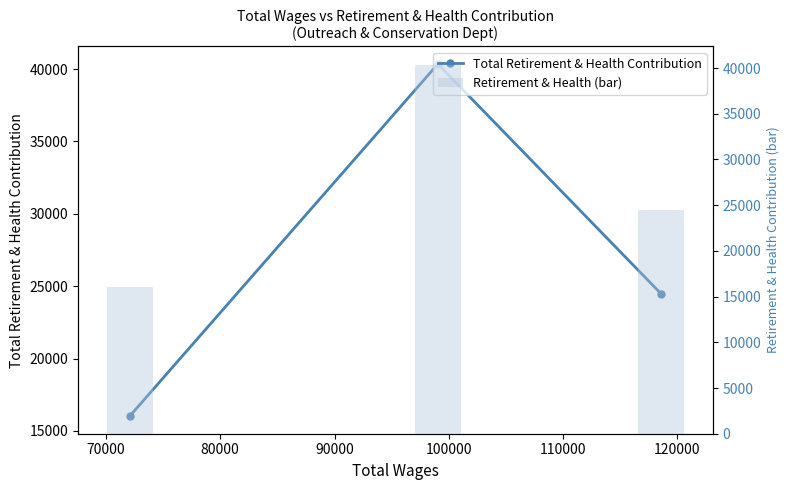

The value of Total Retirement & Health Contribution at 60000 is 21917. True or false?

False